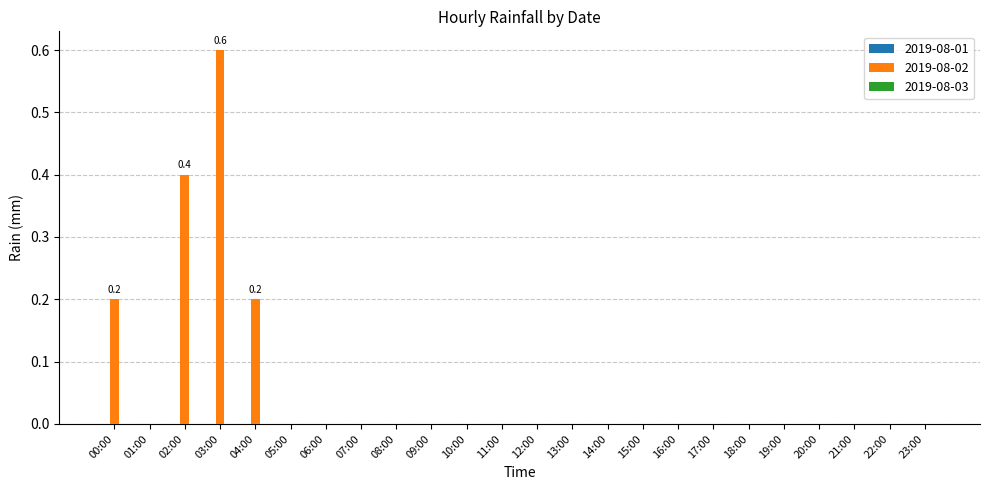

Are the bars horizontal?

No